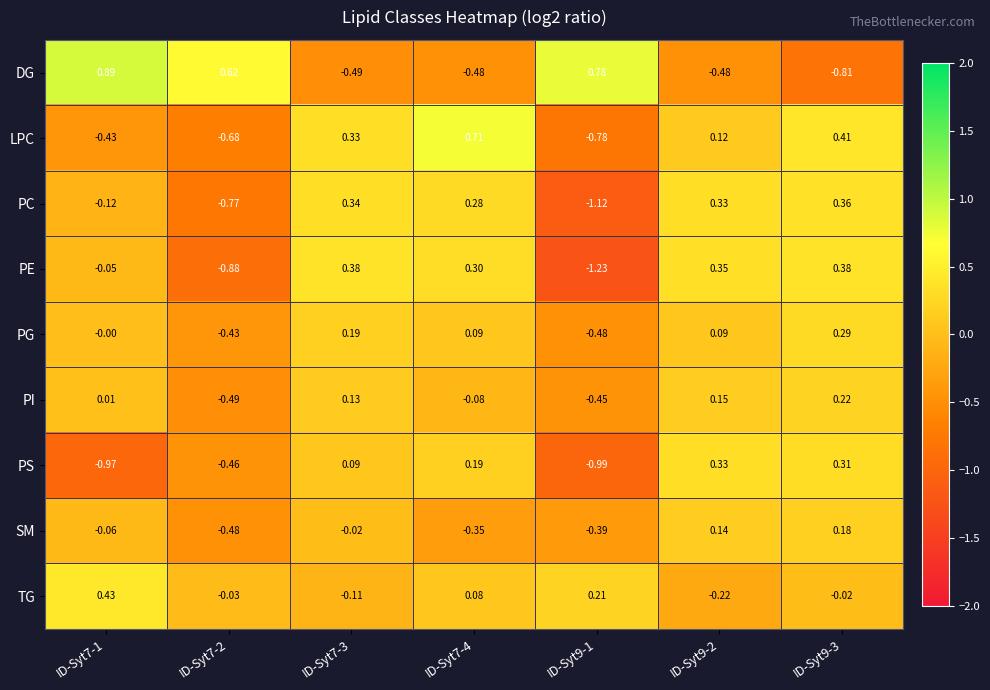

Which series has the largest range (max minus min)?

DG